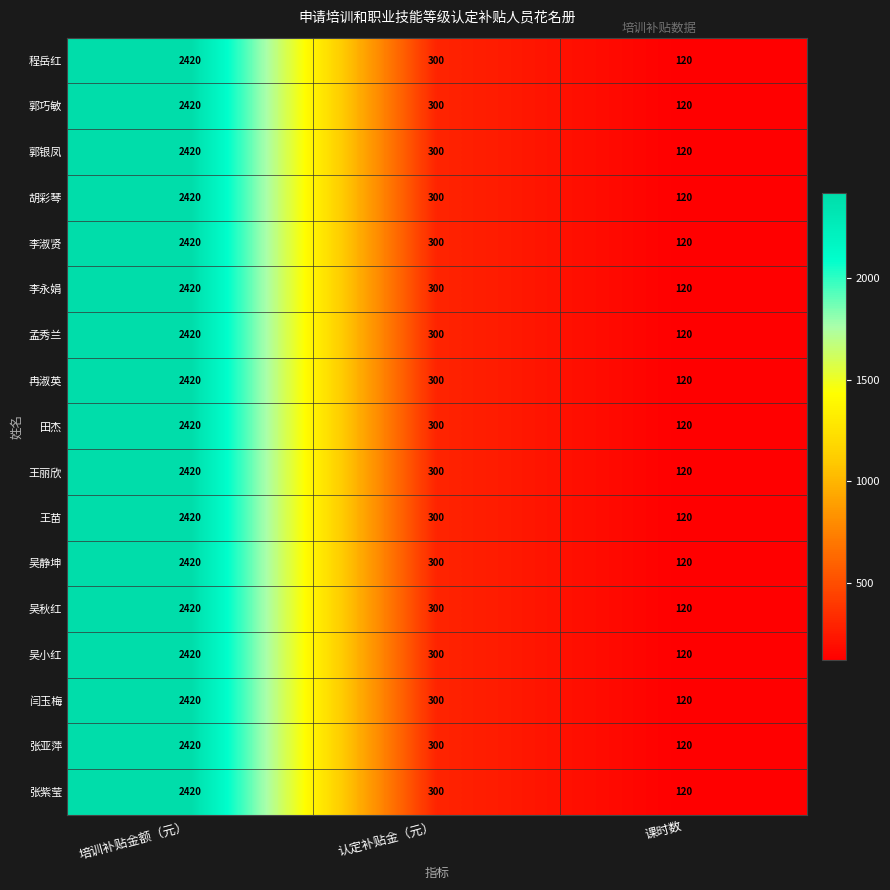

What is the sum of all 胡彩琴 values?

2840